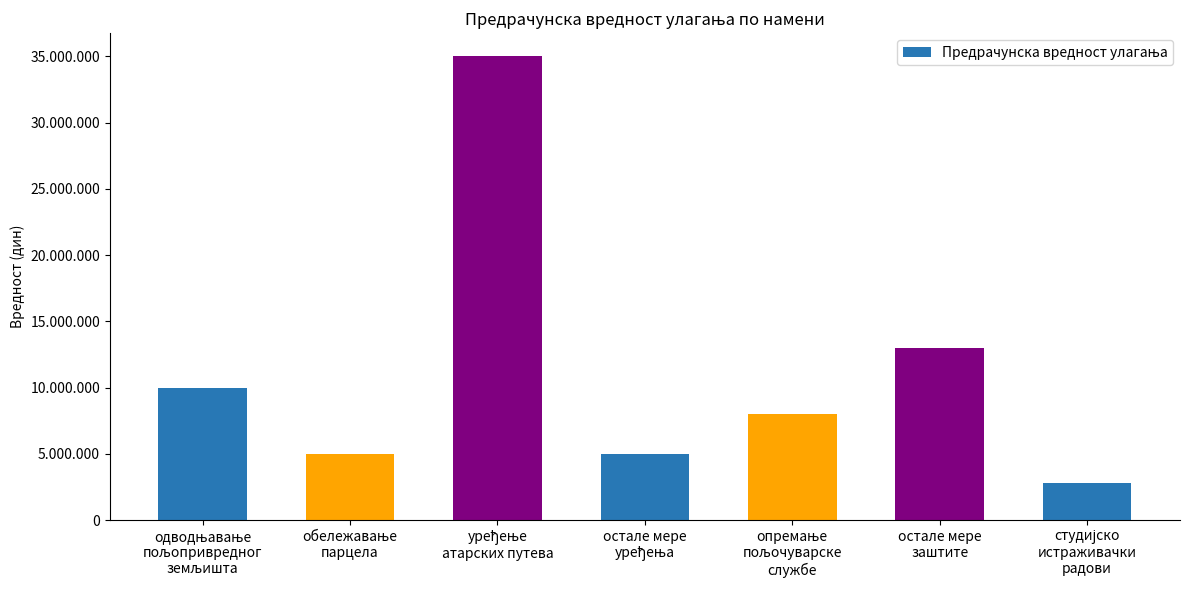

Rank the categories by value from highest to lowest.

уређење
атарских путева, остале мере
заштите, одводњавање
пољопривредног
земљишта, опремање
пољочуварске
службе, обележавање
парцела, остале мере
уређења, студијско
истраживачки
радови